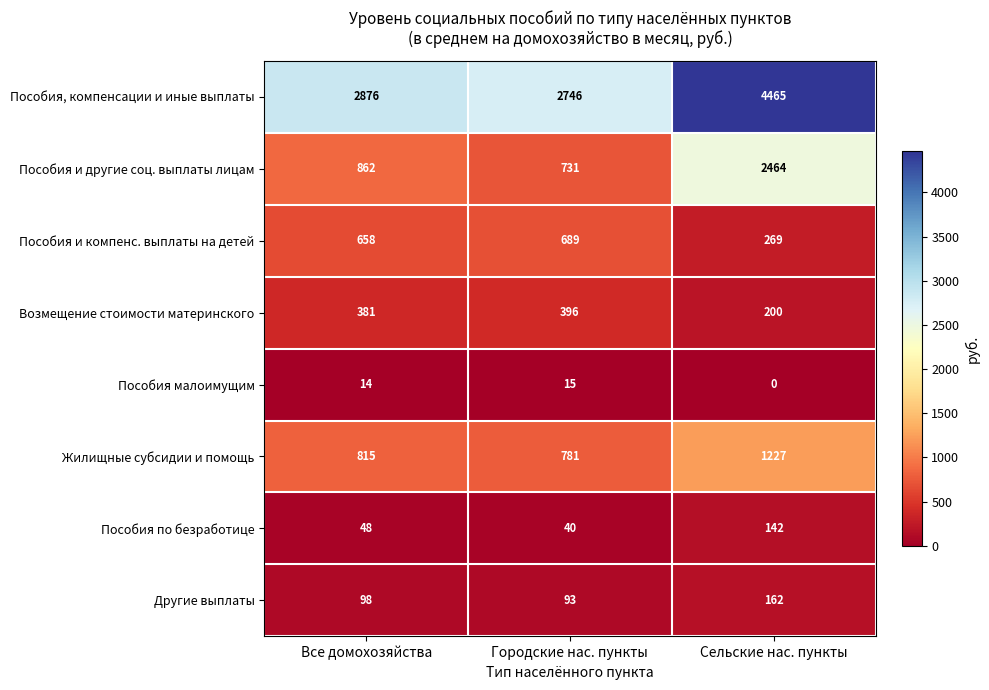

Which category has the highest value across all series?

Сельские нас. пункты